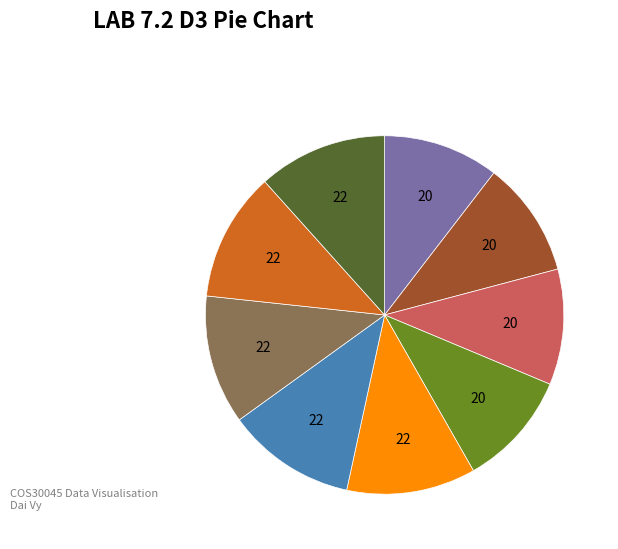

Is there a majority slice in this chart?

No